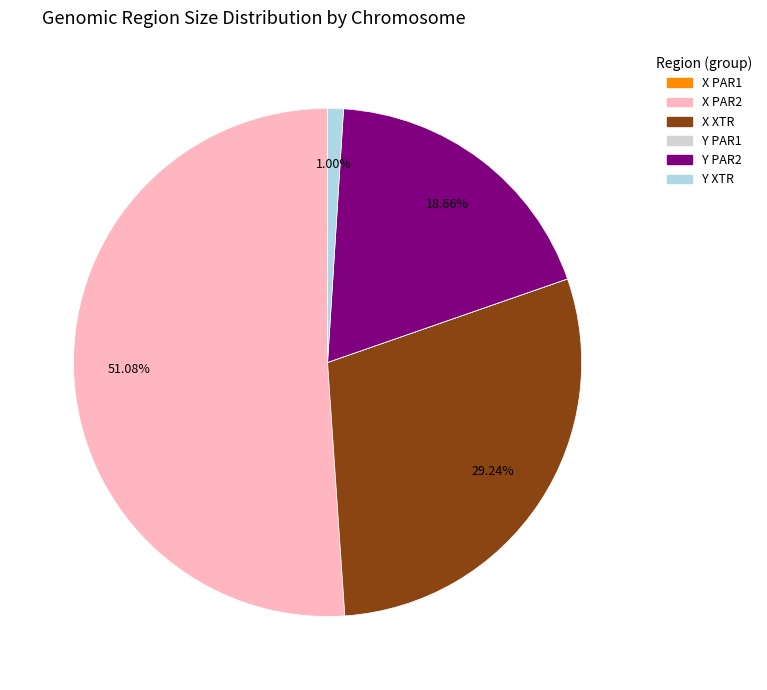

To the nearest percent, what portion does Y PAR2 represent?

19%